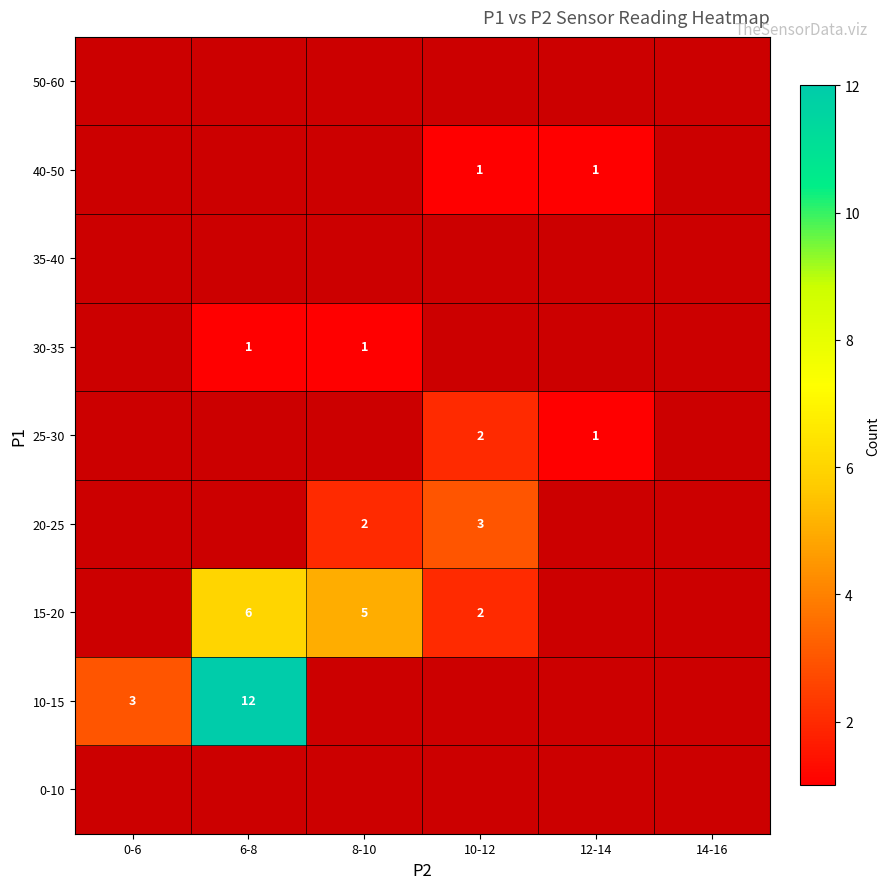

What is the greatest value displayed?

12.0